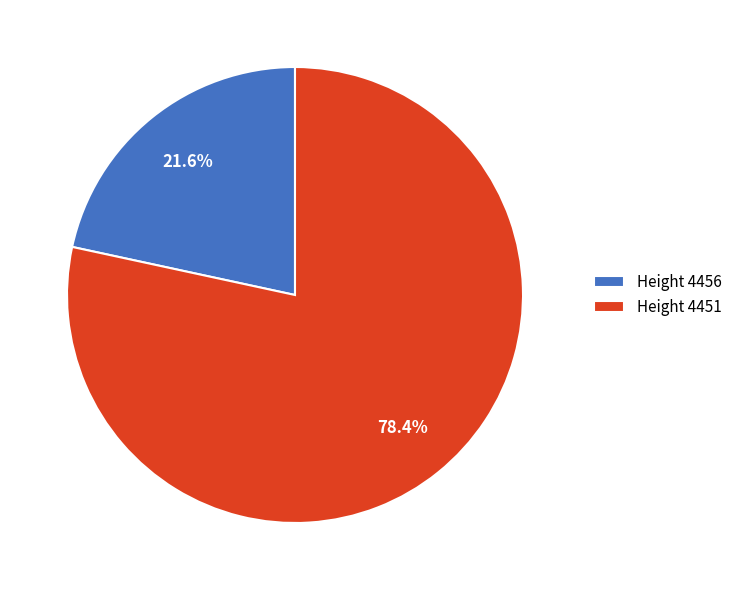

What percentage is NOT represented by Height 4456?

78.4%